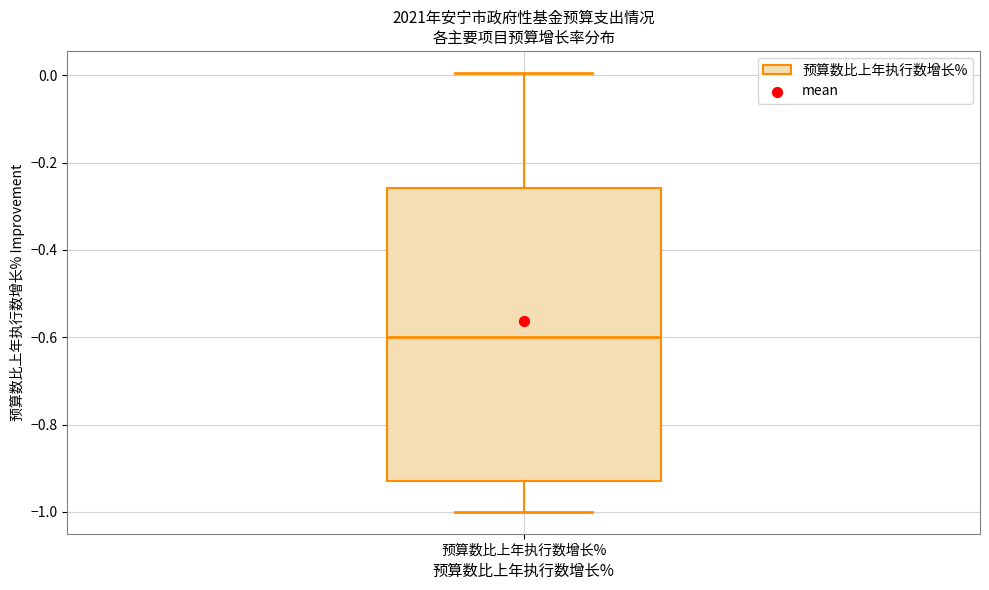

Read this box plot against the y-axis: the position of the median line, the range covered by the box, and the ends of both whiskers. The values are not printed on the chart, so give them approximately, as read against the axis.

median -0.60, box -0.92 to -0.26, whiskers -1.00 to 0.00